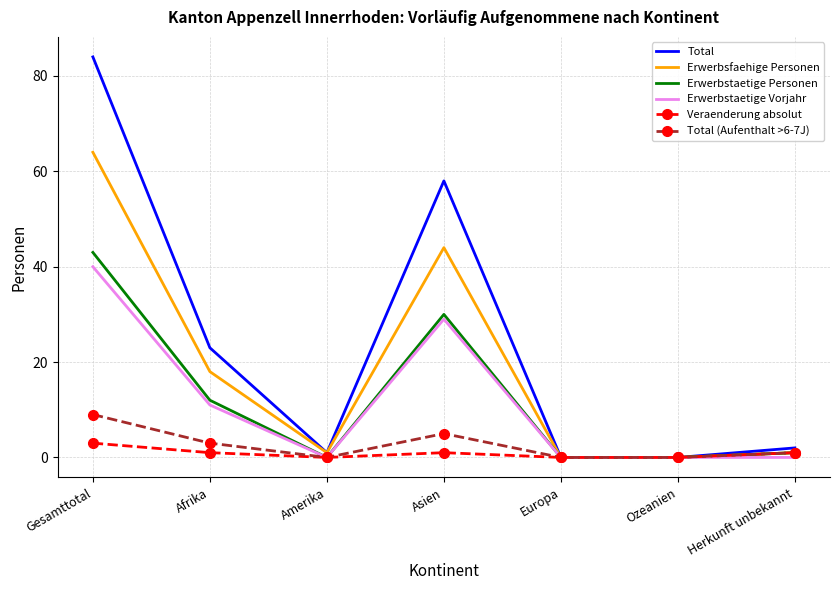

Which series changed the most between Amerika and Asien?

Total